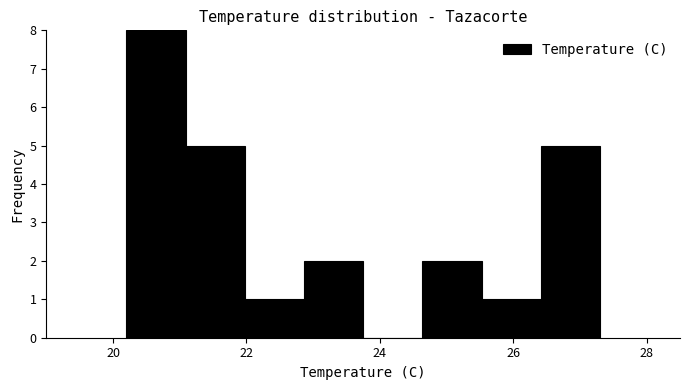

Reading left to right, transcribe this chart: for each bar, give the range it covers on the x-axis and its height. Neither the bar edges nor the heights are printed on the chart, so give them approximately, as read against the axes.

20.2 to 21.0: 8
21.0 to 22.0: 5
22.0 to 22.8: 1
22.8 to 23.8: 2
23.8 to 24.6: 0
24.6 to 25.6: 2
25.6 to 26.4: 1
26.4 to 27.4: 5